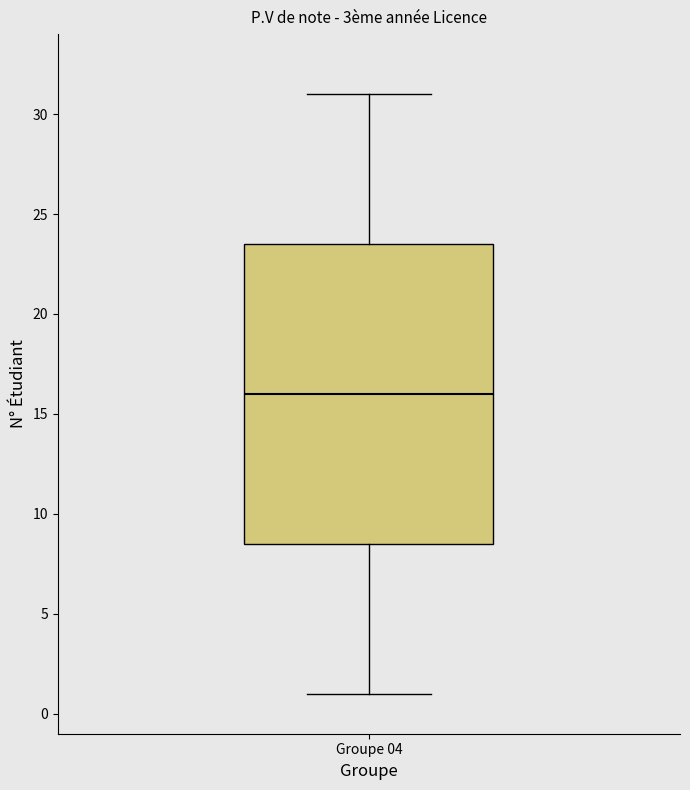

Where is the lower edge of the box for Groupe 04 on the y-axis? The values are not printed on the chart, so give them approximately, as read against the axis.

8.5